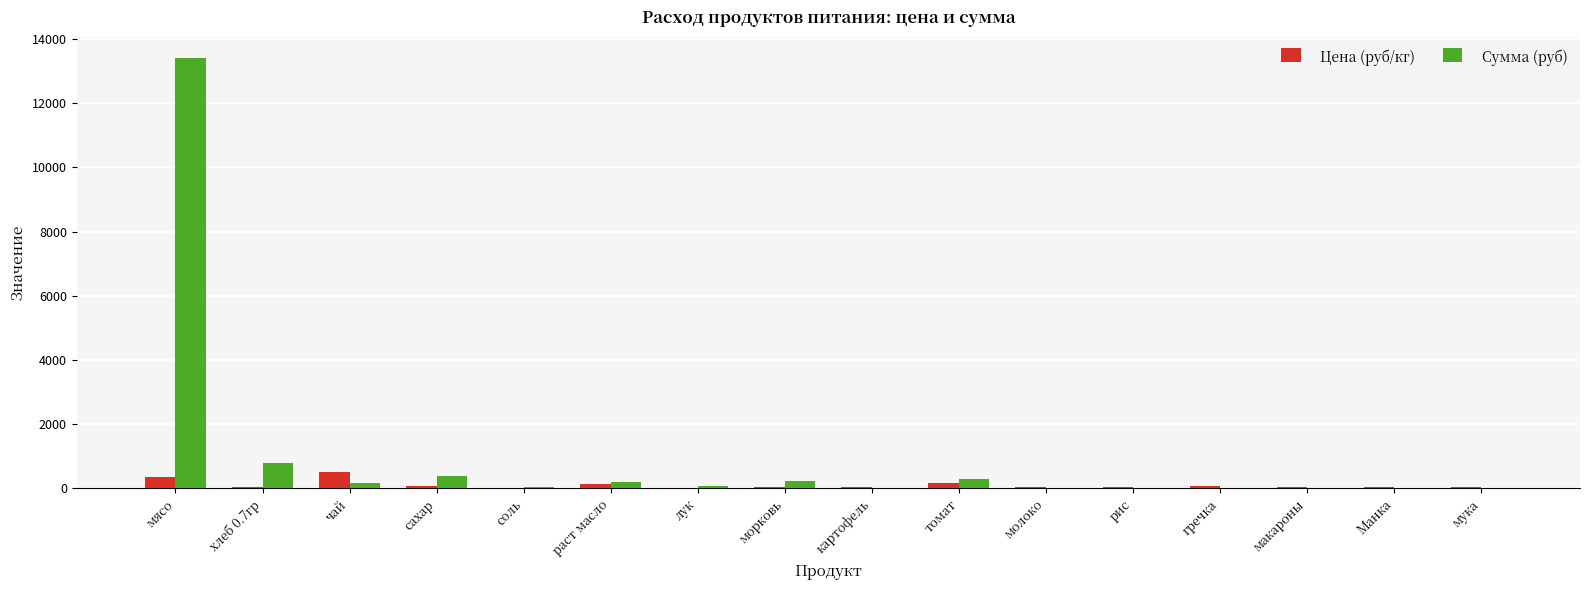

Which series has the largest total across all categories?

Сумма (руб)